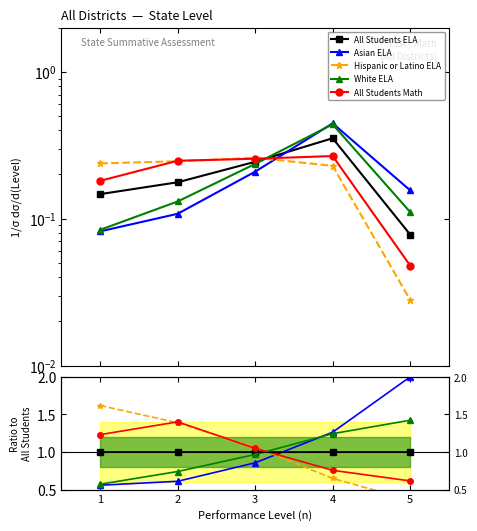

True or false: All Students ELA and White ELA cross at least once.

True